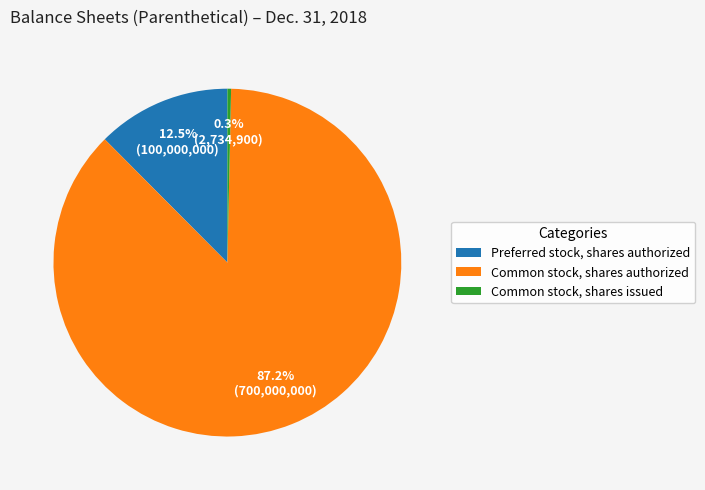

Rank the categories by value from highest to lowest.

Common stock, shares authorized, Preferred stock, shares authorized, Common stock, shares issued